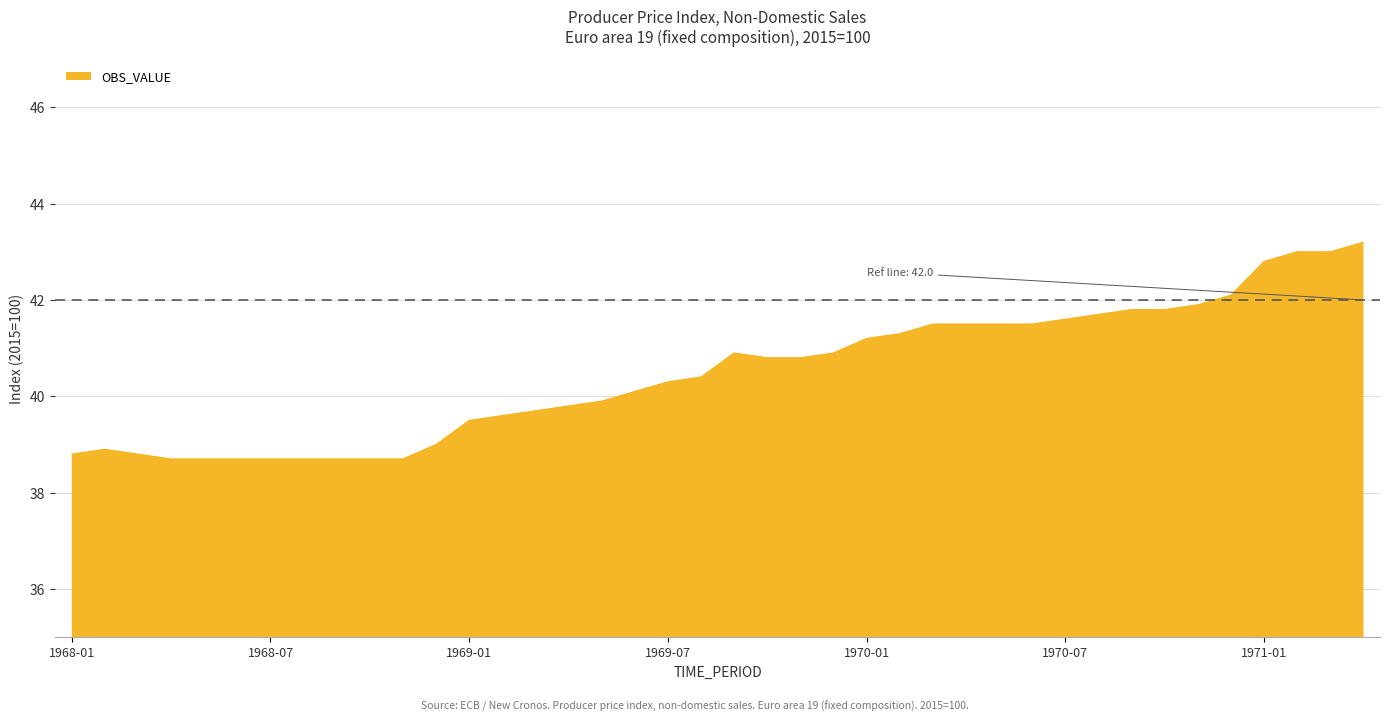

What is the greatest value displayed?

43.2